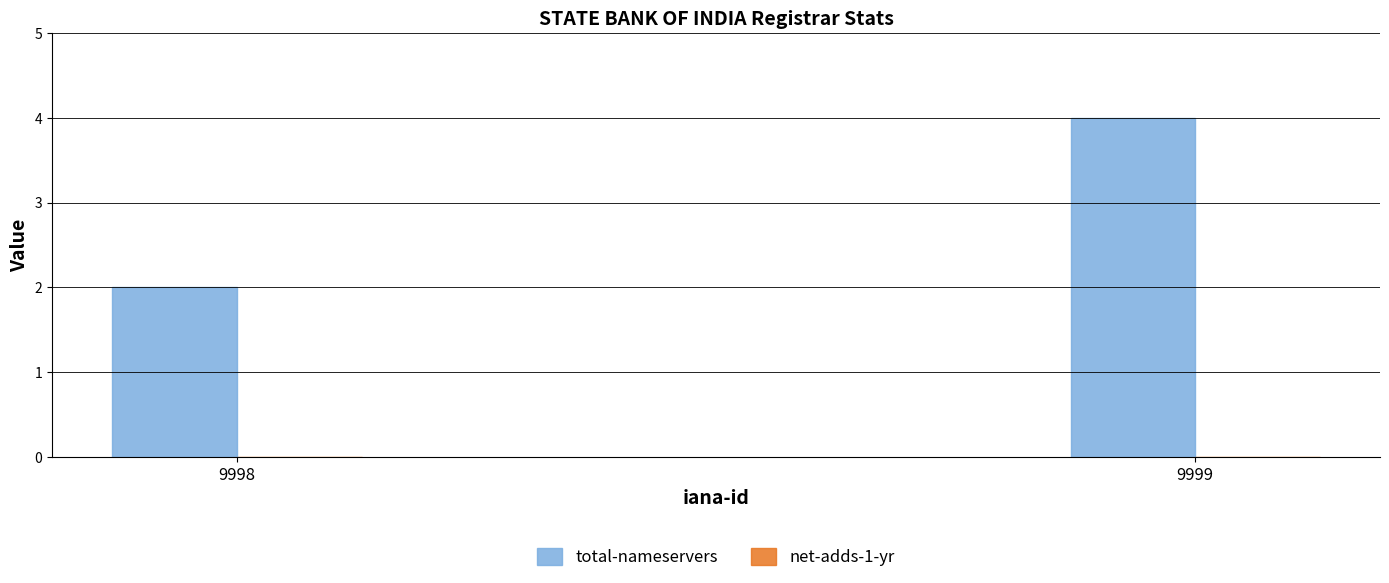

Are the bars horizontal?

No